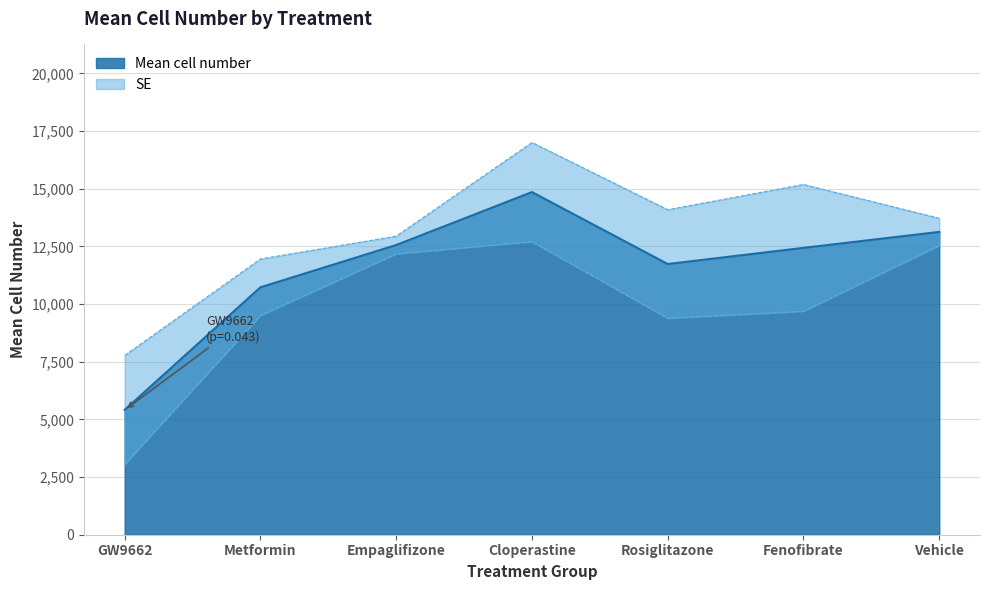

What is the label of the 6th point from the right?

Metformin